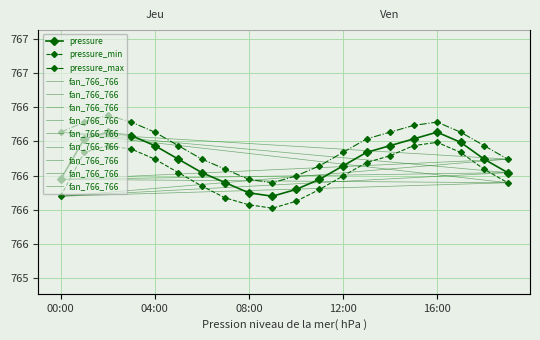

What is the value of the pressure_max point at the 16th from the left?

766.3